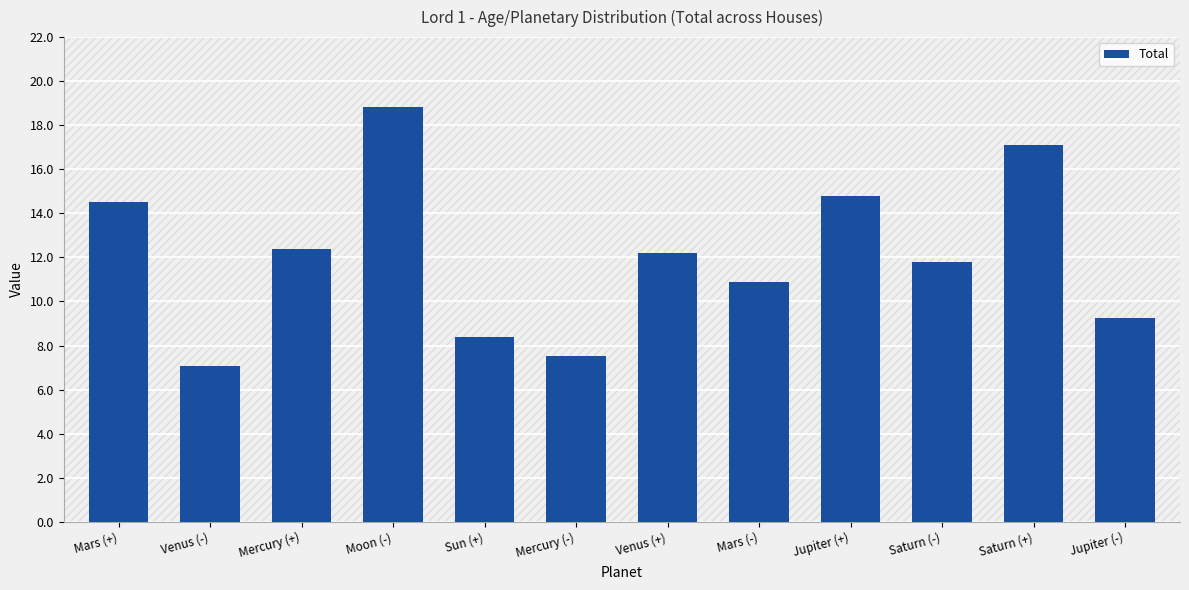

What is the label of the 5th bar from the right?

Mars (-)